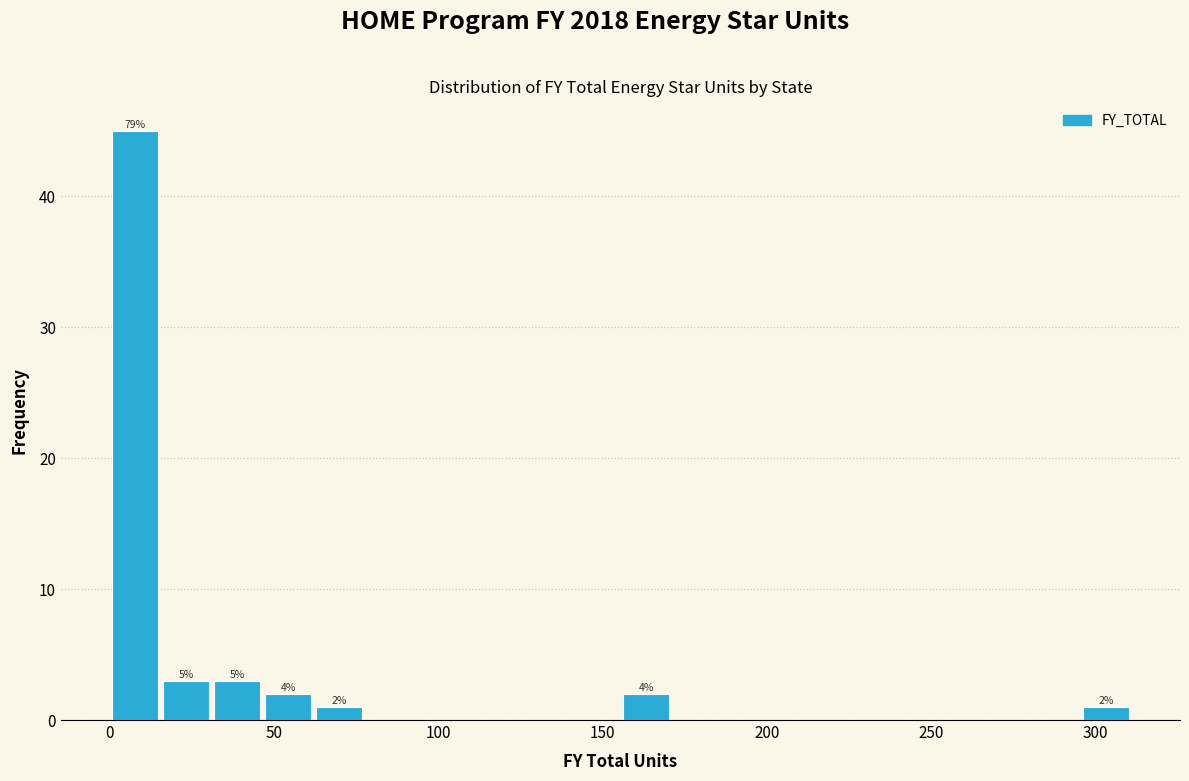

Read against the x-axis, roughly where is the centre of the tallest bar?

10